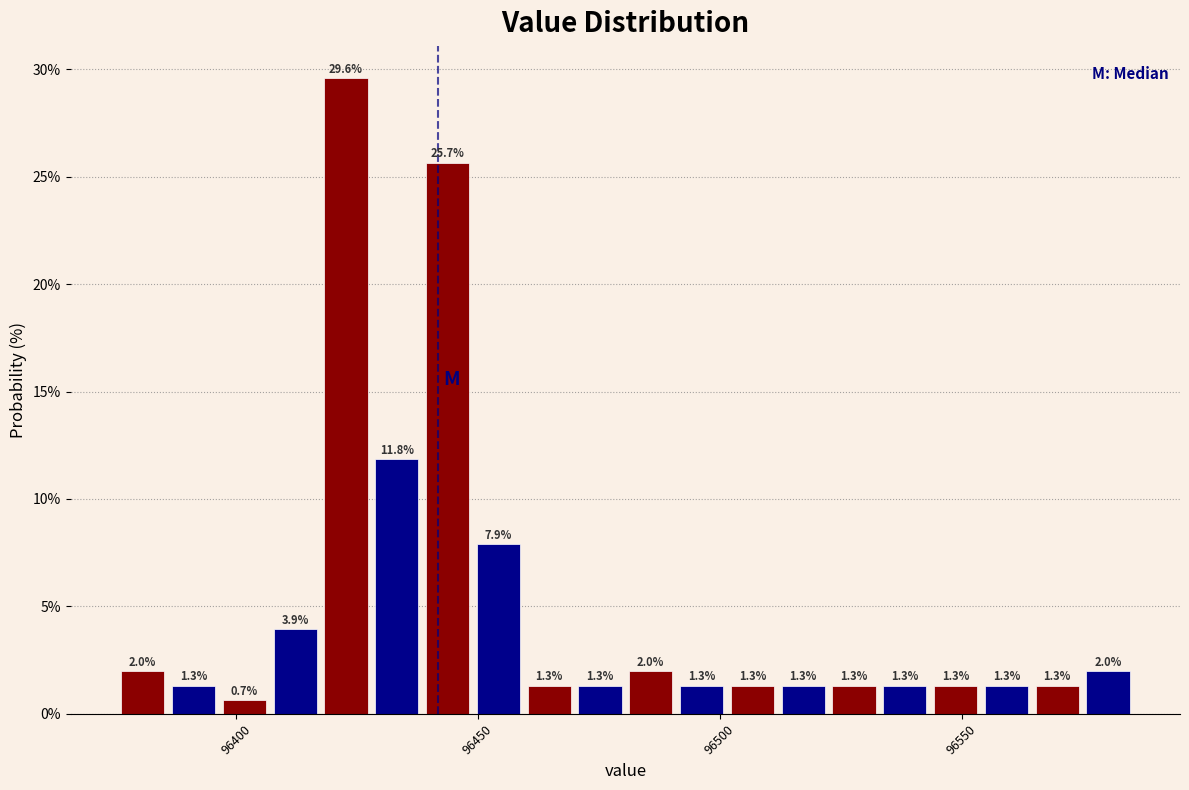

Read against the x-axis, roughly where is the centre of the tallest bar?

96425